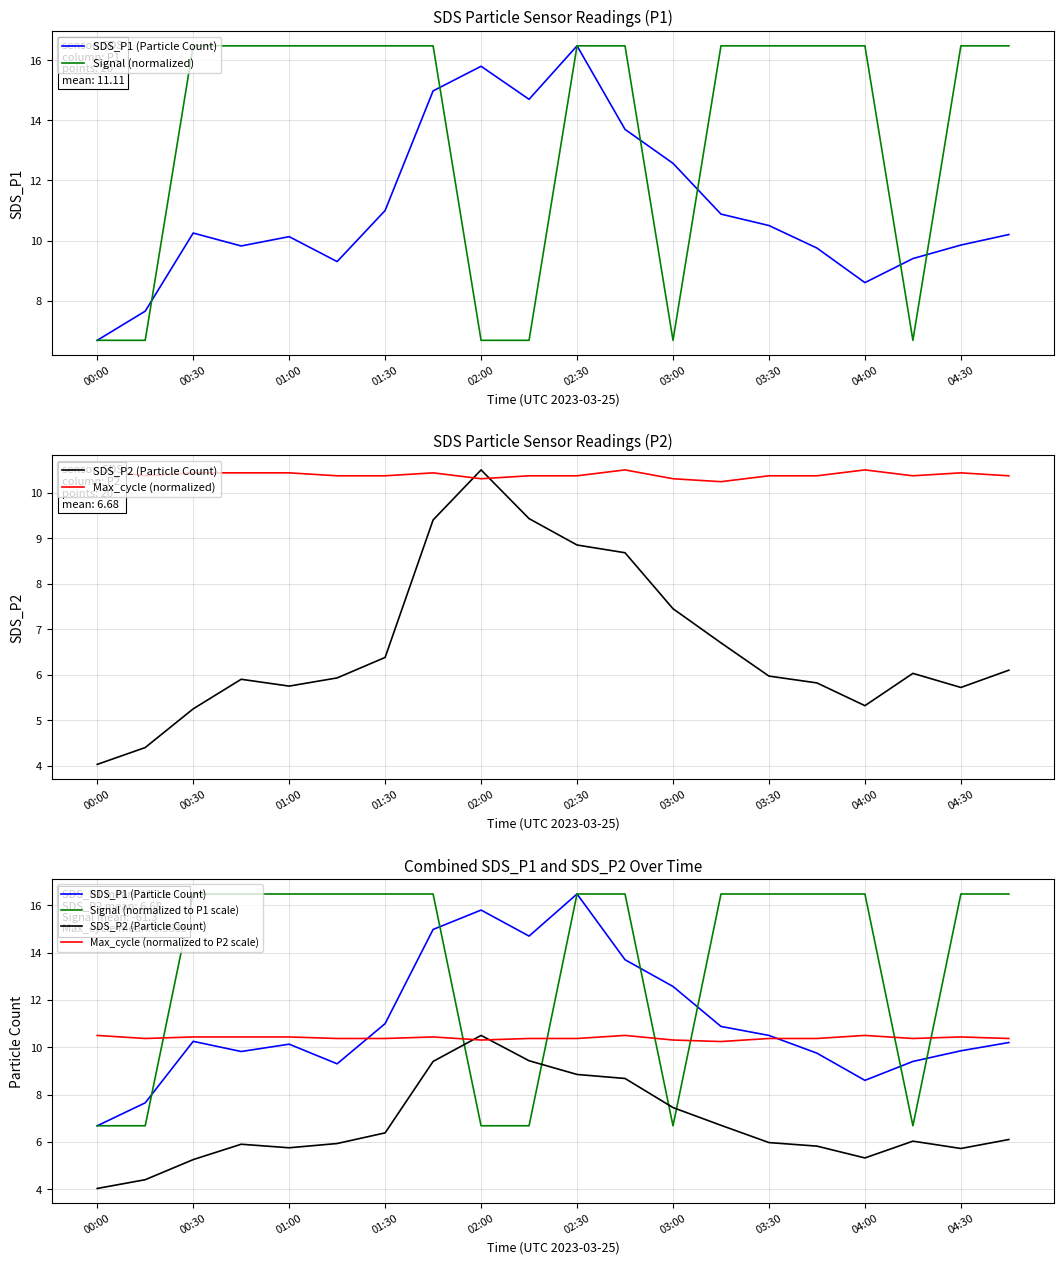

True or false: SDS_P2 (Particle Count) and Signal (normalized) intersect in this chart.

True